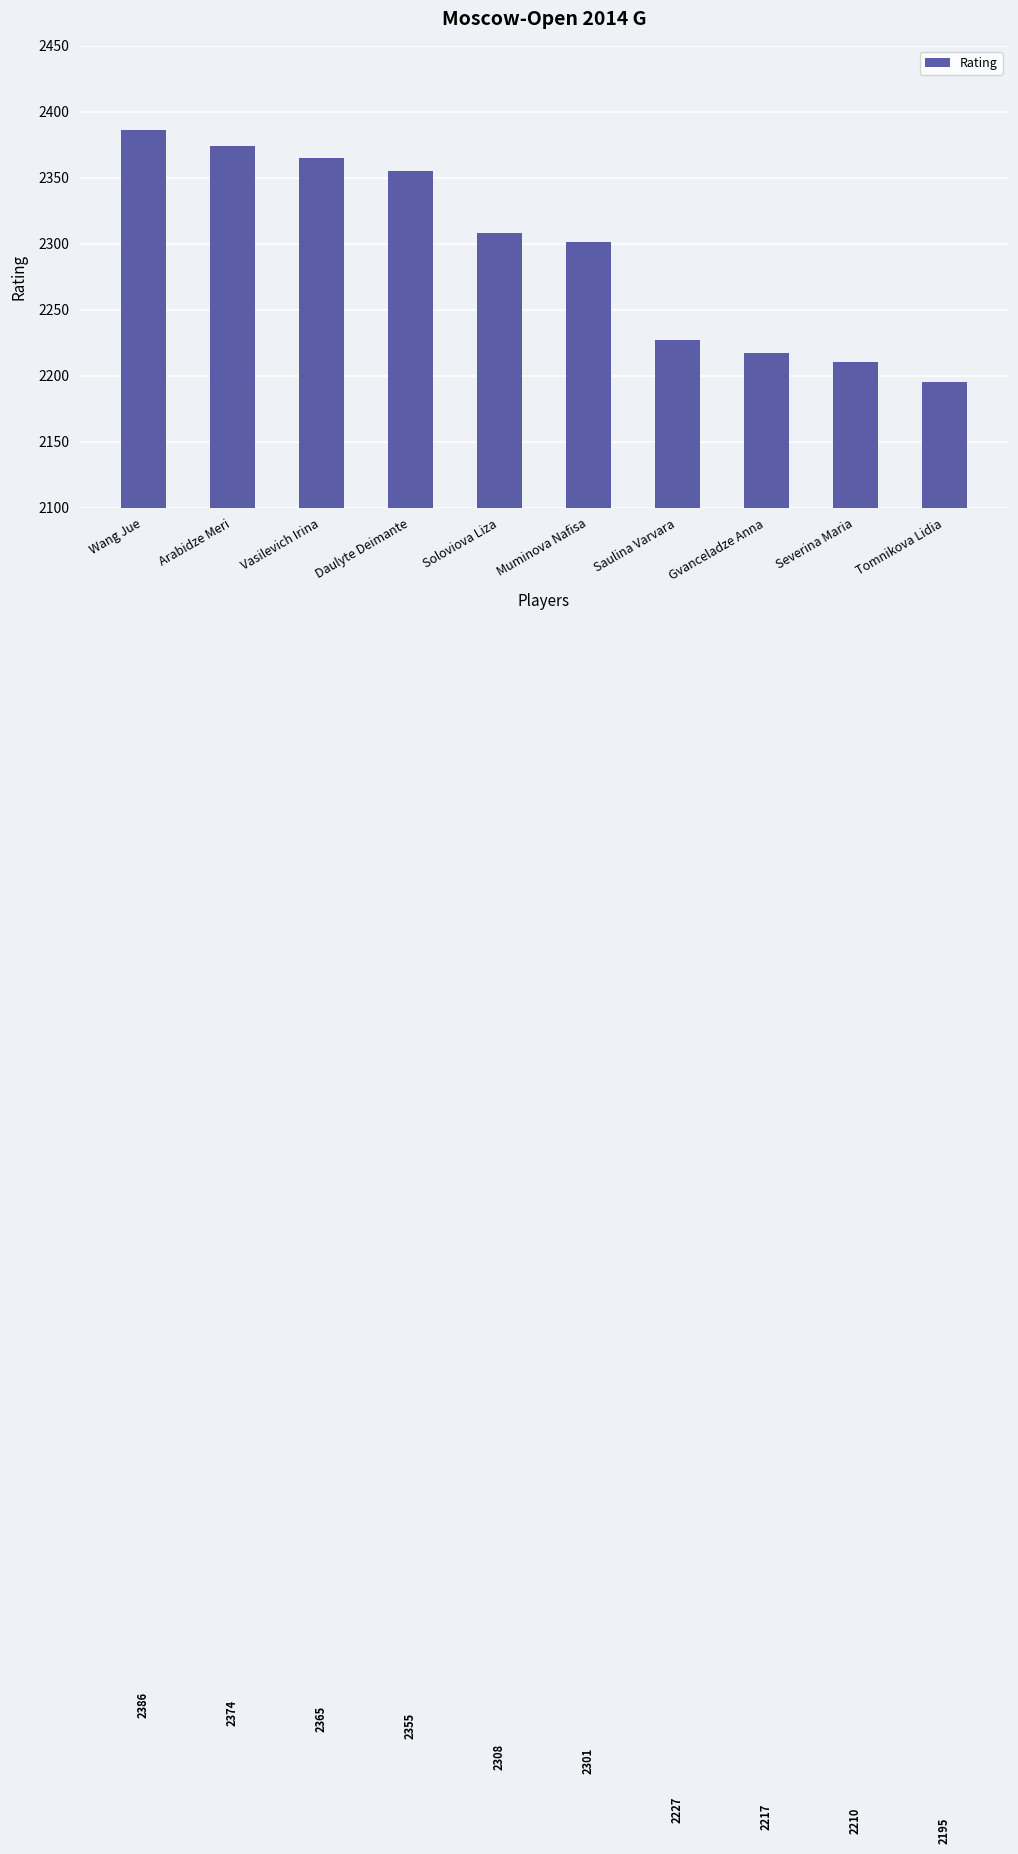

The value at Arabidze Meri is 799. True or false?

False